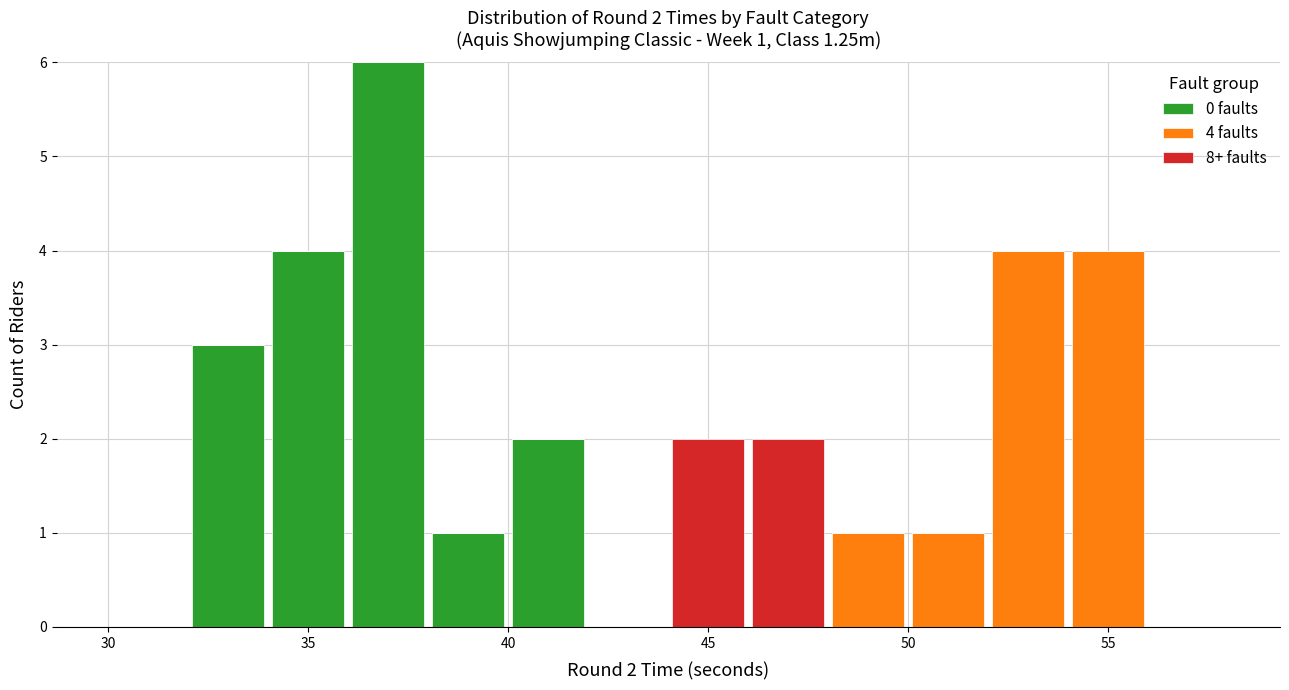

Which range on the x-axis has the tallest stacked bar (by total height)?

36 to 38